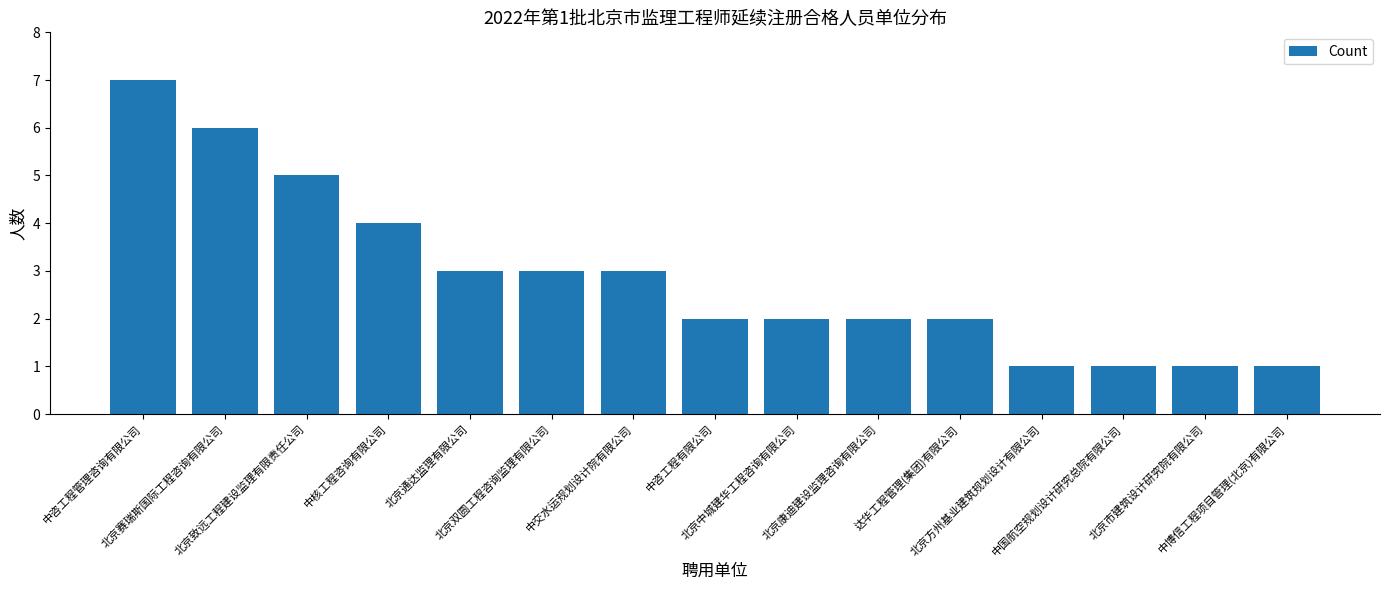

What is the greatest value displayed?

7